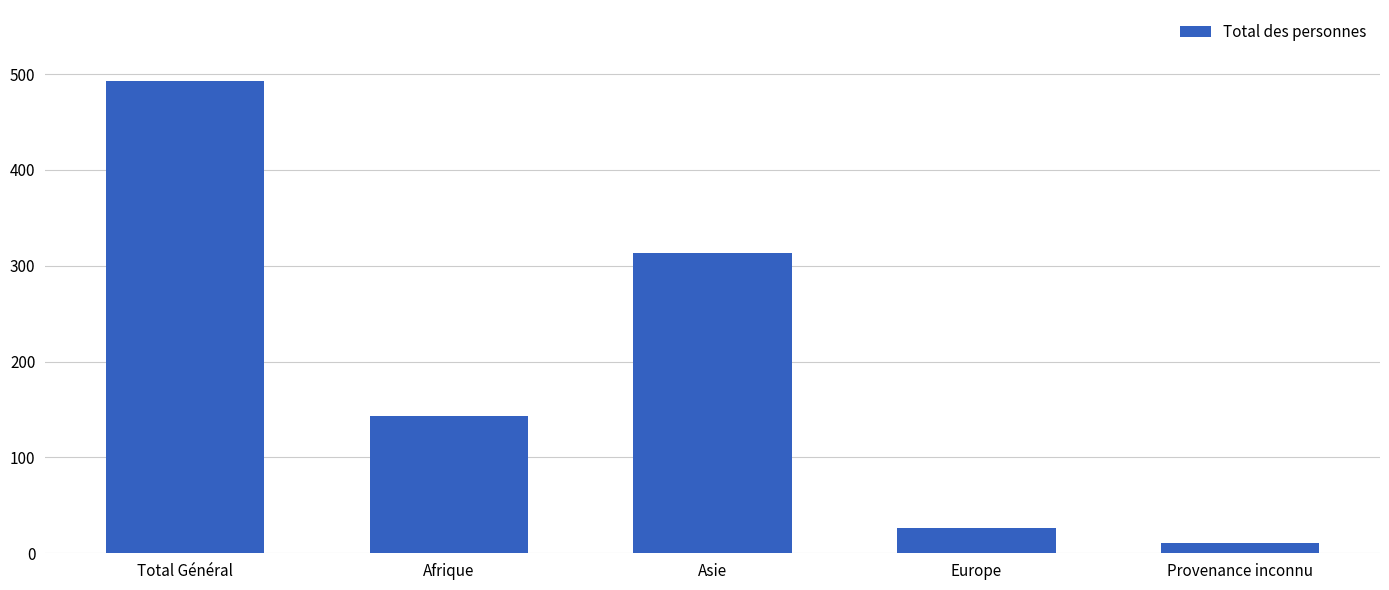

At which label is the value closest to 252?

Asie